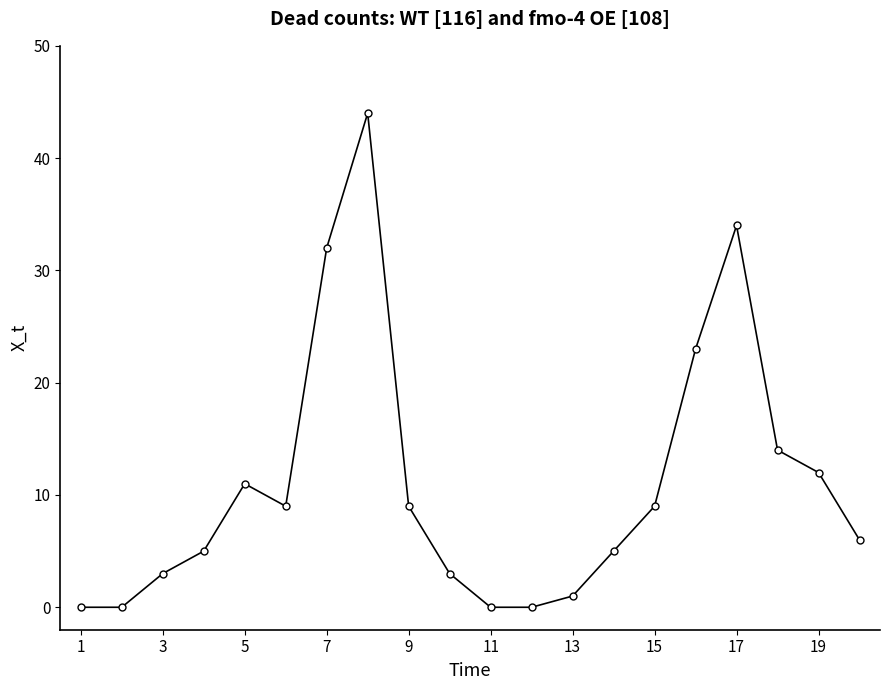

Reading right to left, list all the values displayed in this chart.

6	12	14	34	23	9	5	1	0	0	3	9	44	32	9	11	5	3	0	0